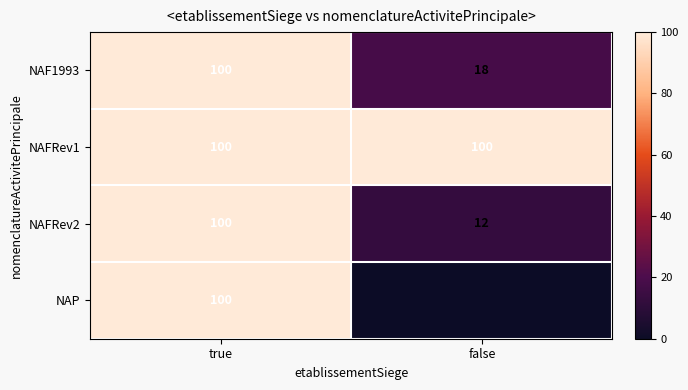

The value of NAFRev1 at false is 159. True or false?

False